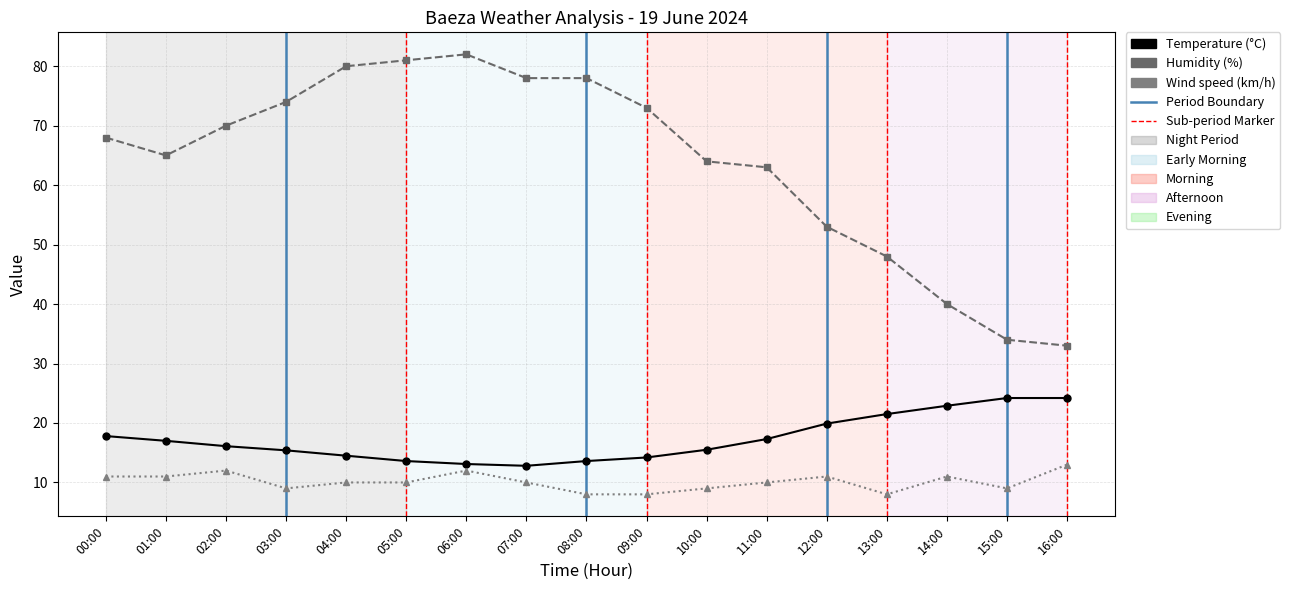

Is this an area chart (filled region under the line)?

No